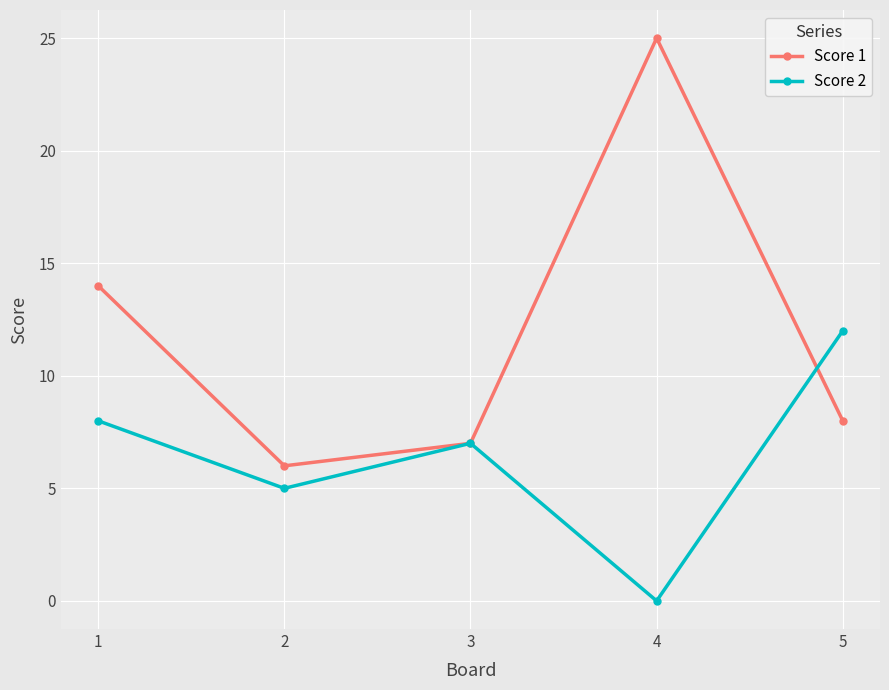

Rank the categories by Score 2 value from lowest to highest.

4, 2, 3, 1, 5